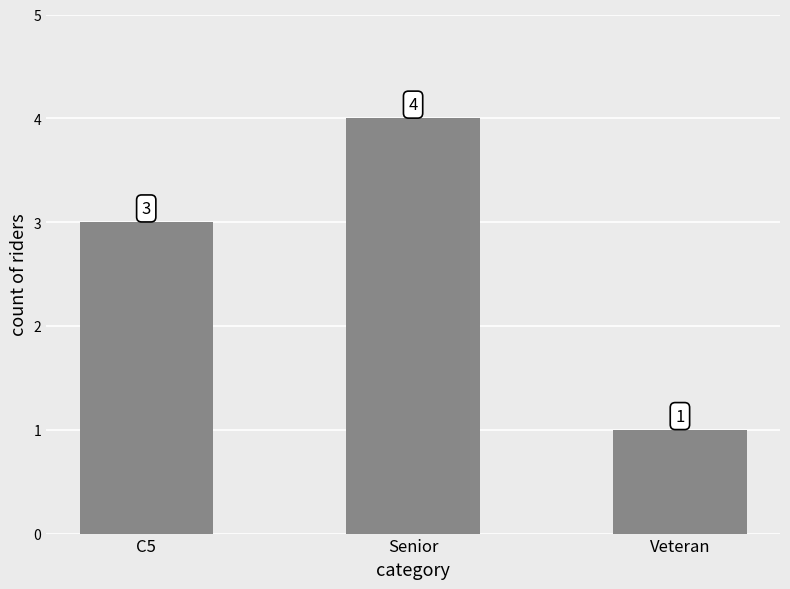

Which category has the lowest value across all series?

Veteran